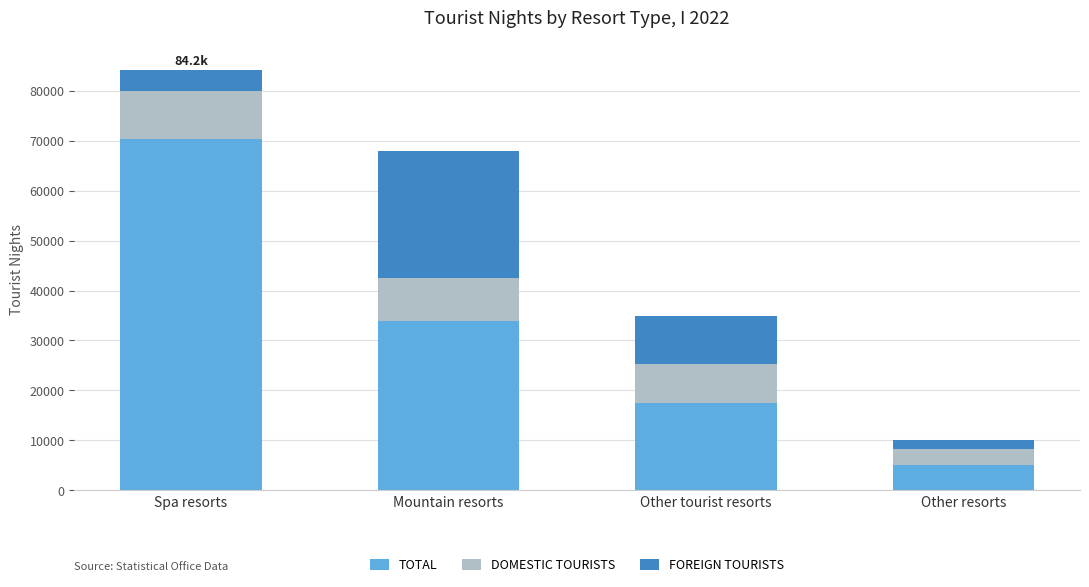

What is the maximum value for TOTAL?

70291